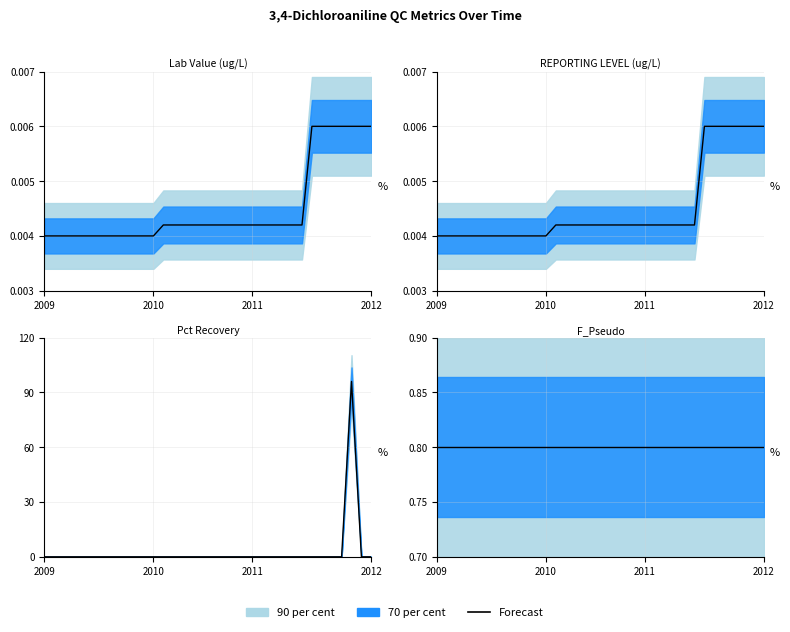

Which series changed the most between 2009-09 and 2011-06?

Lab Value